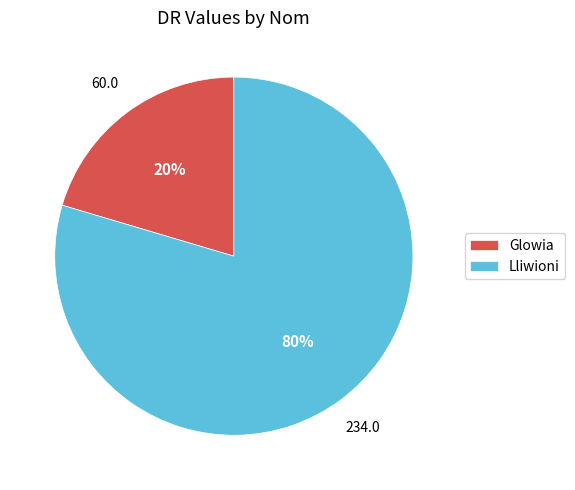

Which has a higher value, Glowia or Lliwioni?

Lliwioni